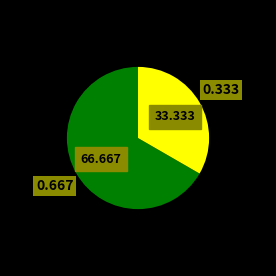

Is there any slice that represents more than half of the pie?

Yes